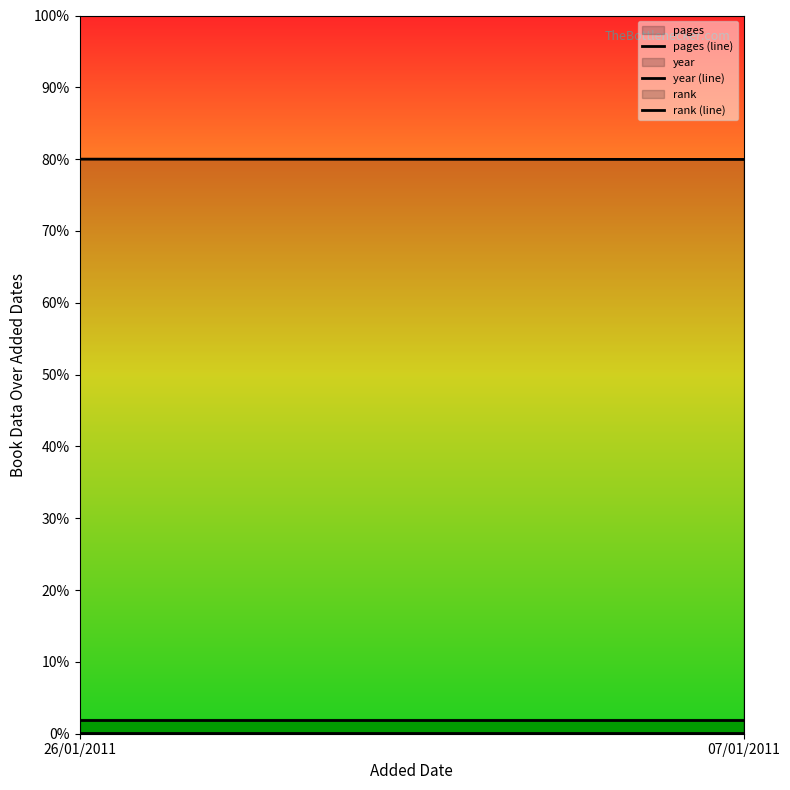

Rank the series by their maximum value, from highest to lowest.

year (line), pages (line), rank (line)